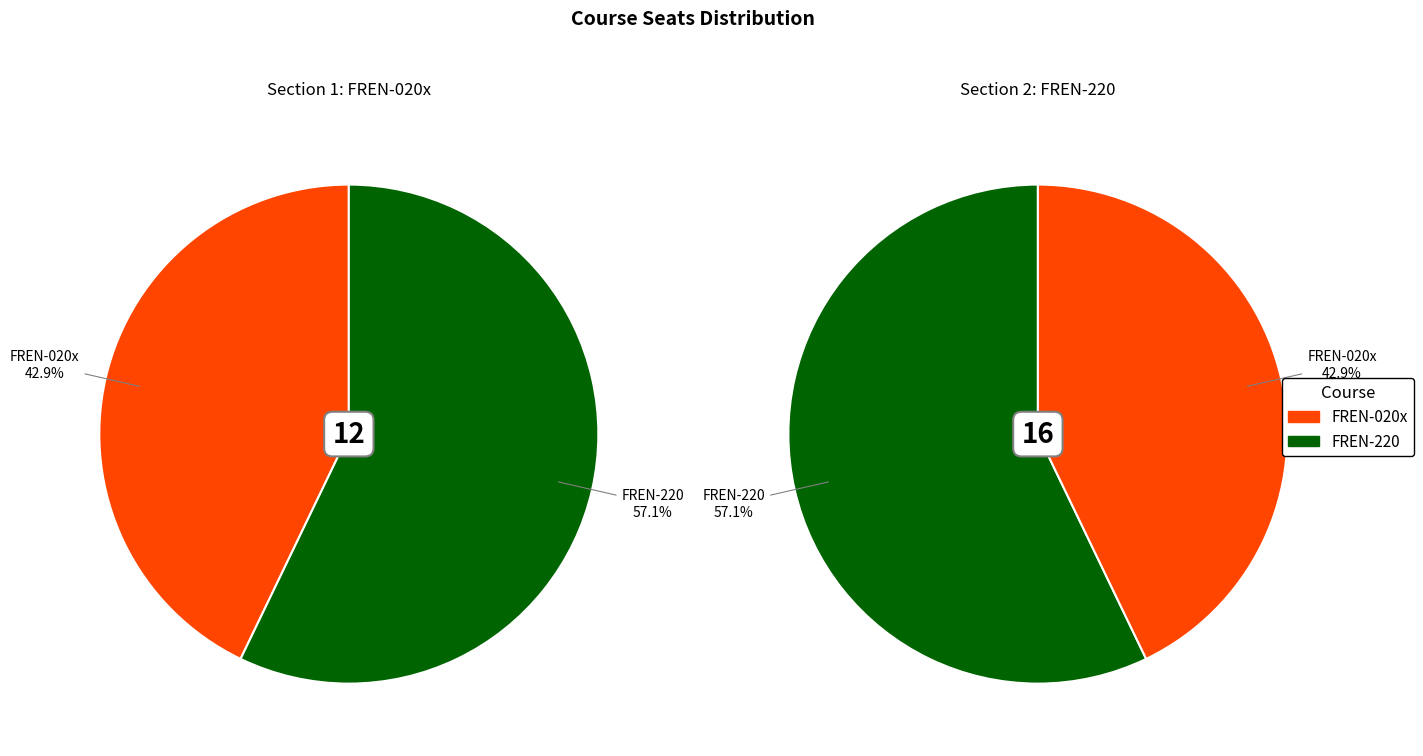

Which category has the biggest portion of the pie?

FREN-220